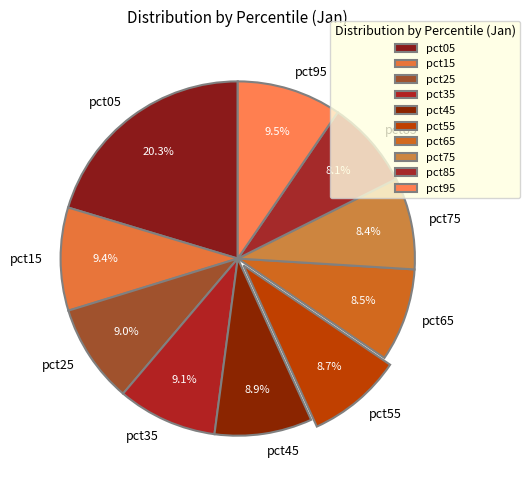

To the nearest percent, what percentage of the pie is pct05?

20%